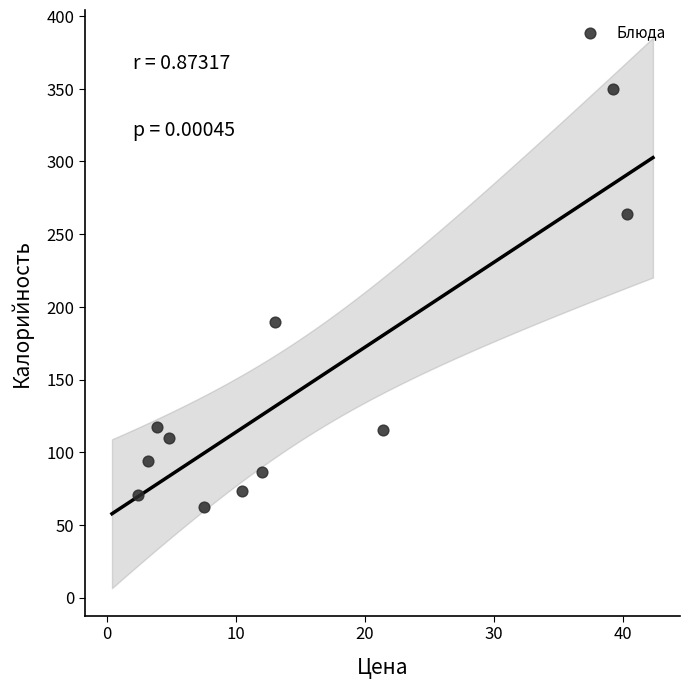

What is the average Y value?

139.4